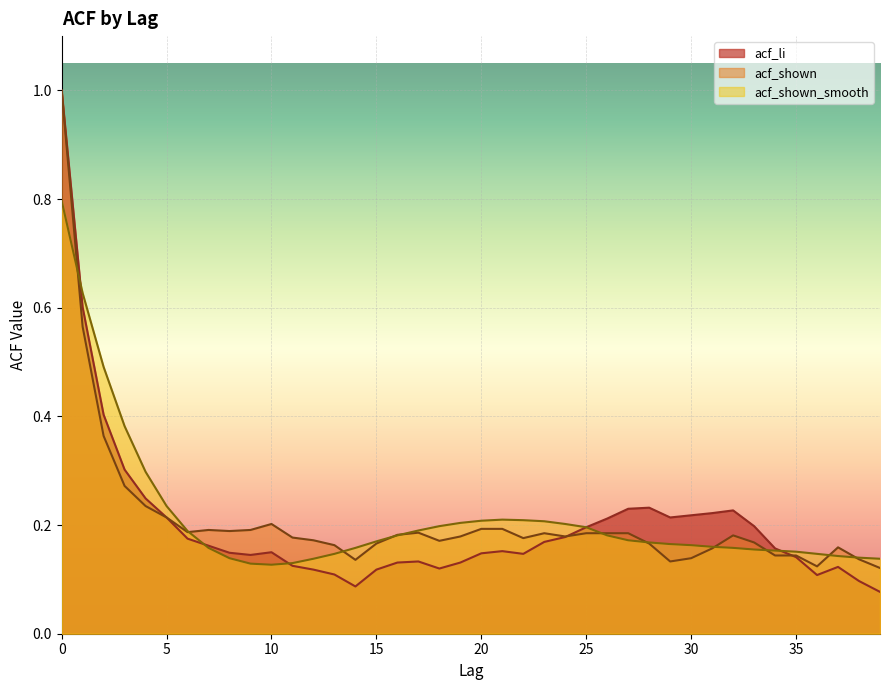

What is the greatest value displayed?

1.0